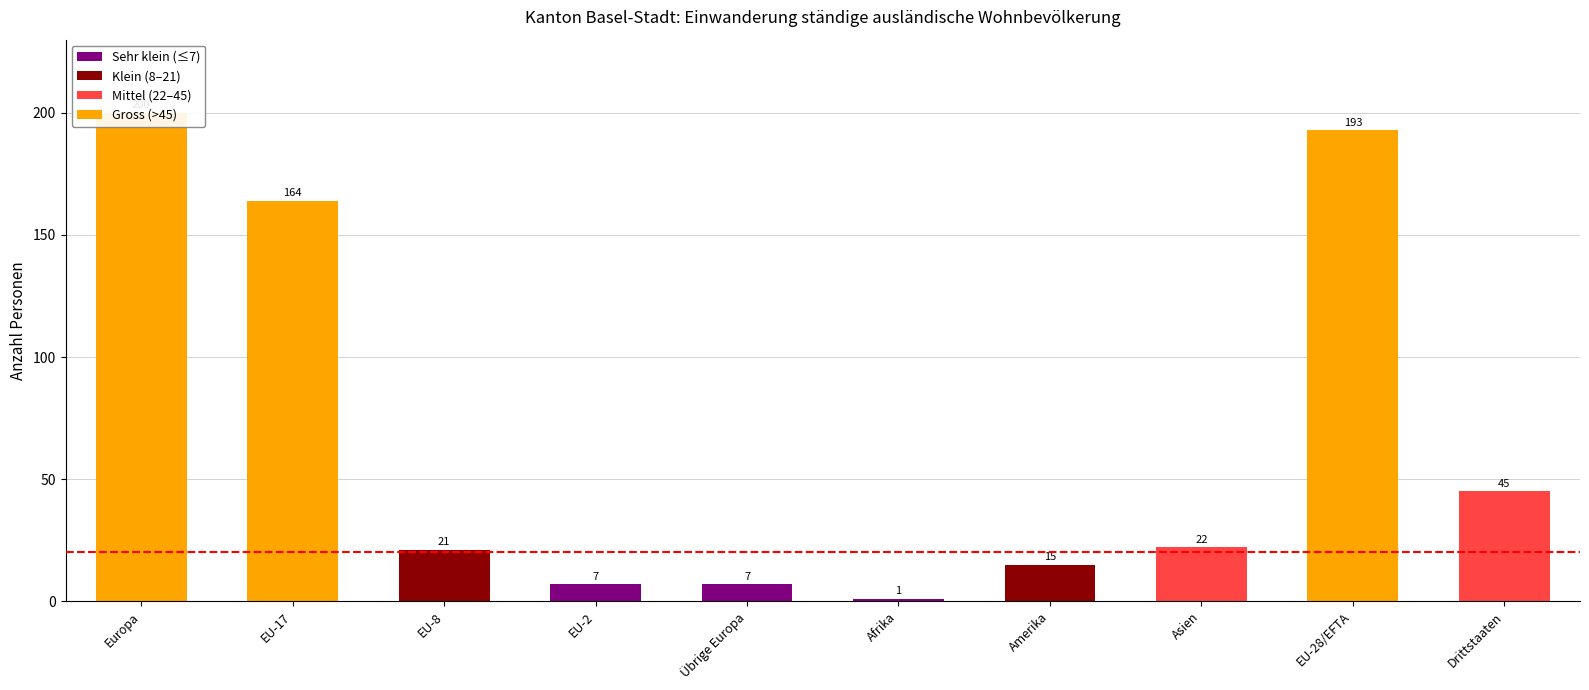

Count the number of data series in this chart.

1